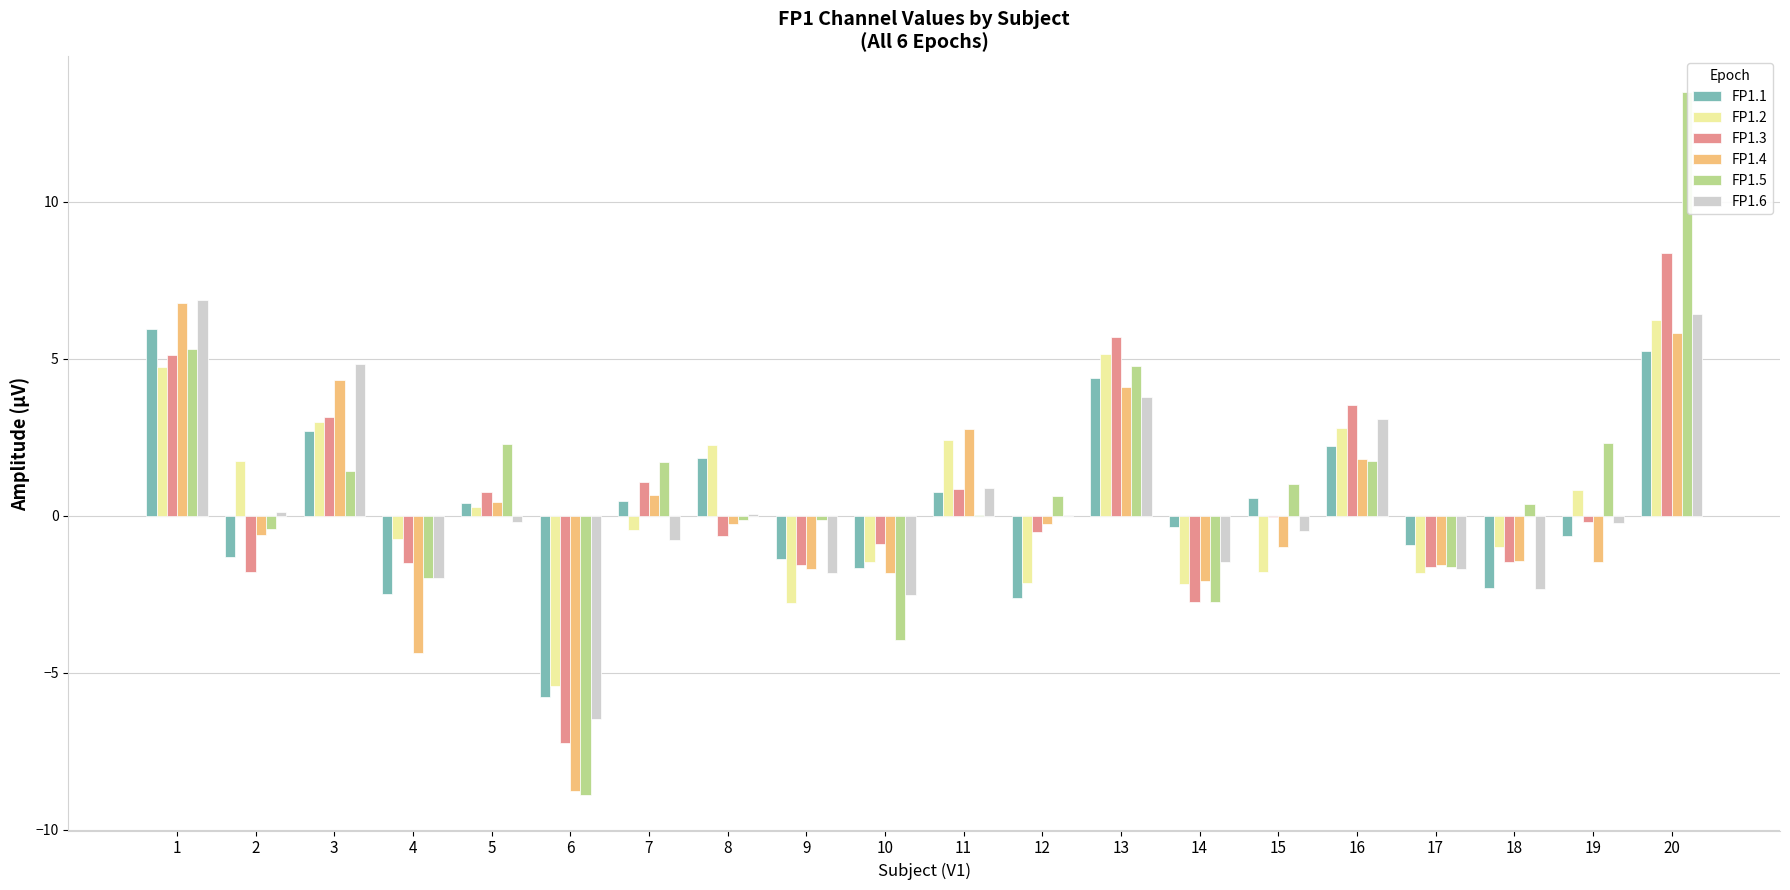

The value of FP1.6 at 20 is 6.4. True or false?

True